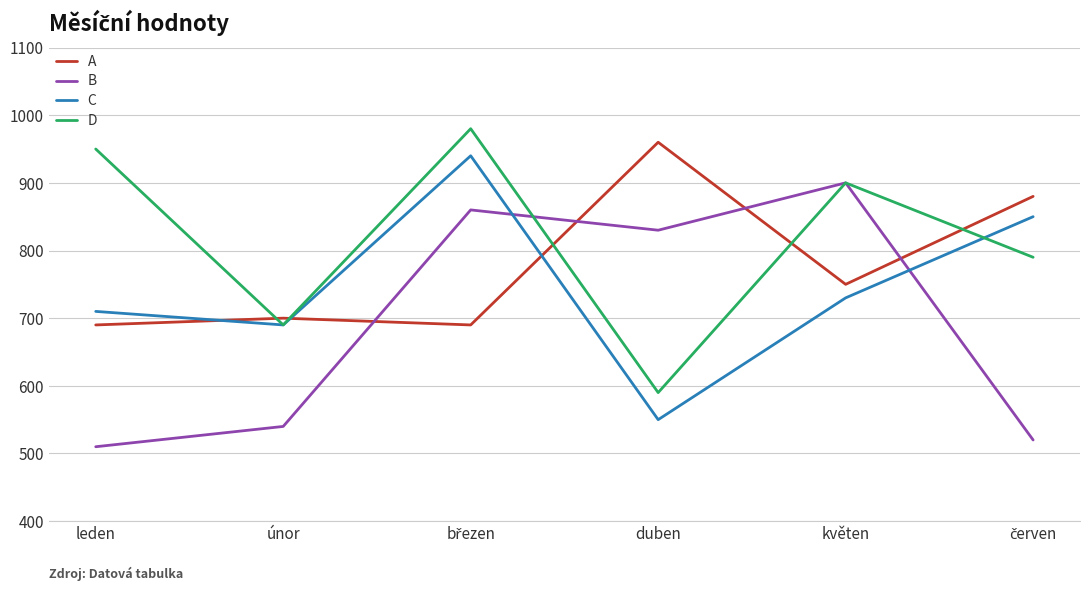

At which label does A first exceed 750?

duben